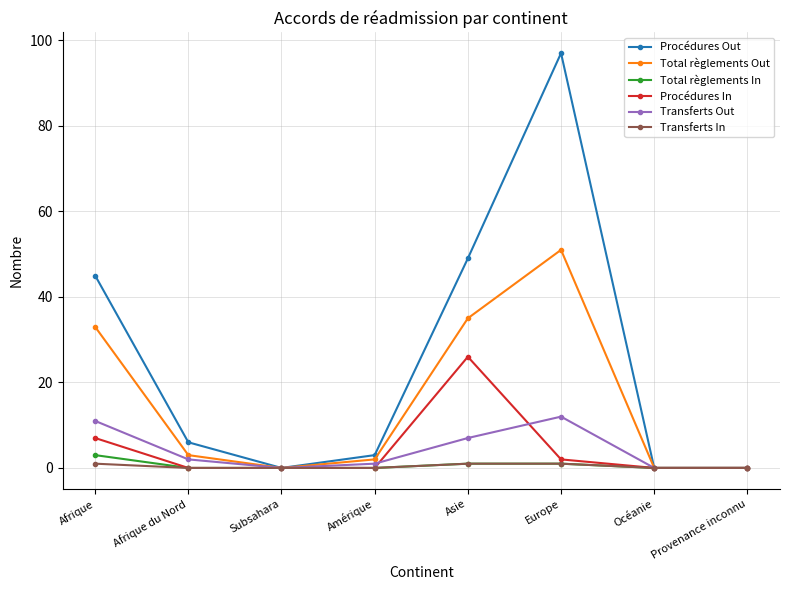

At which category does the chart reach its peak across all series?

Europe